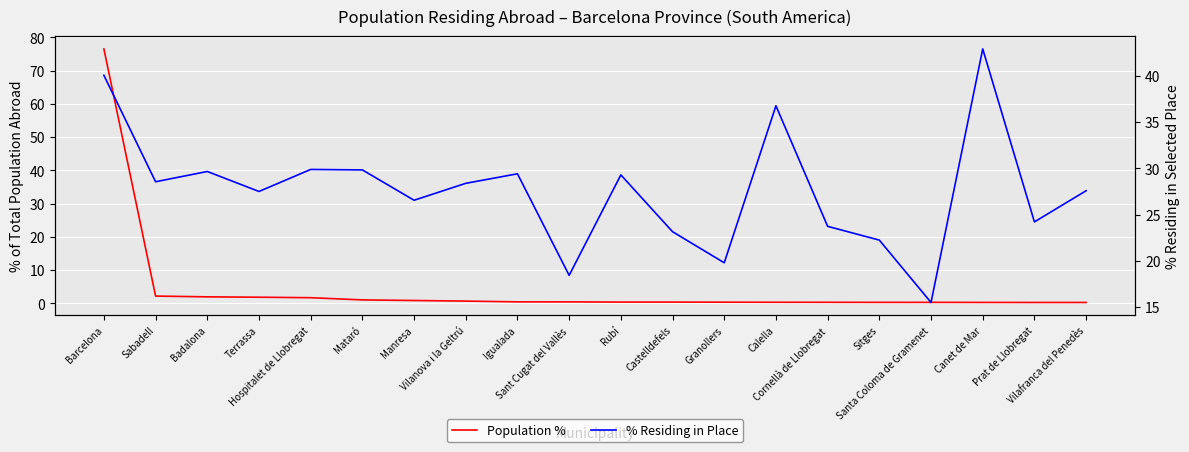

The % Residing in Place series shows 22.2 at Sitges. True or false?

True